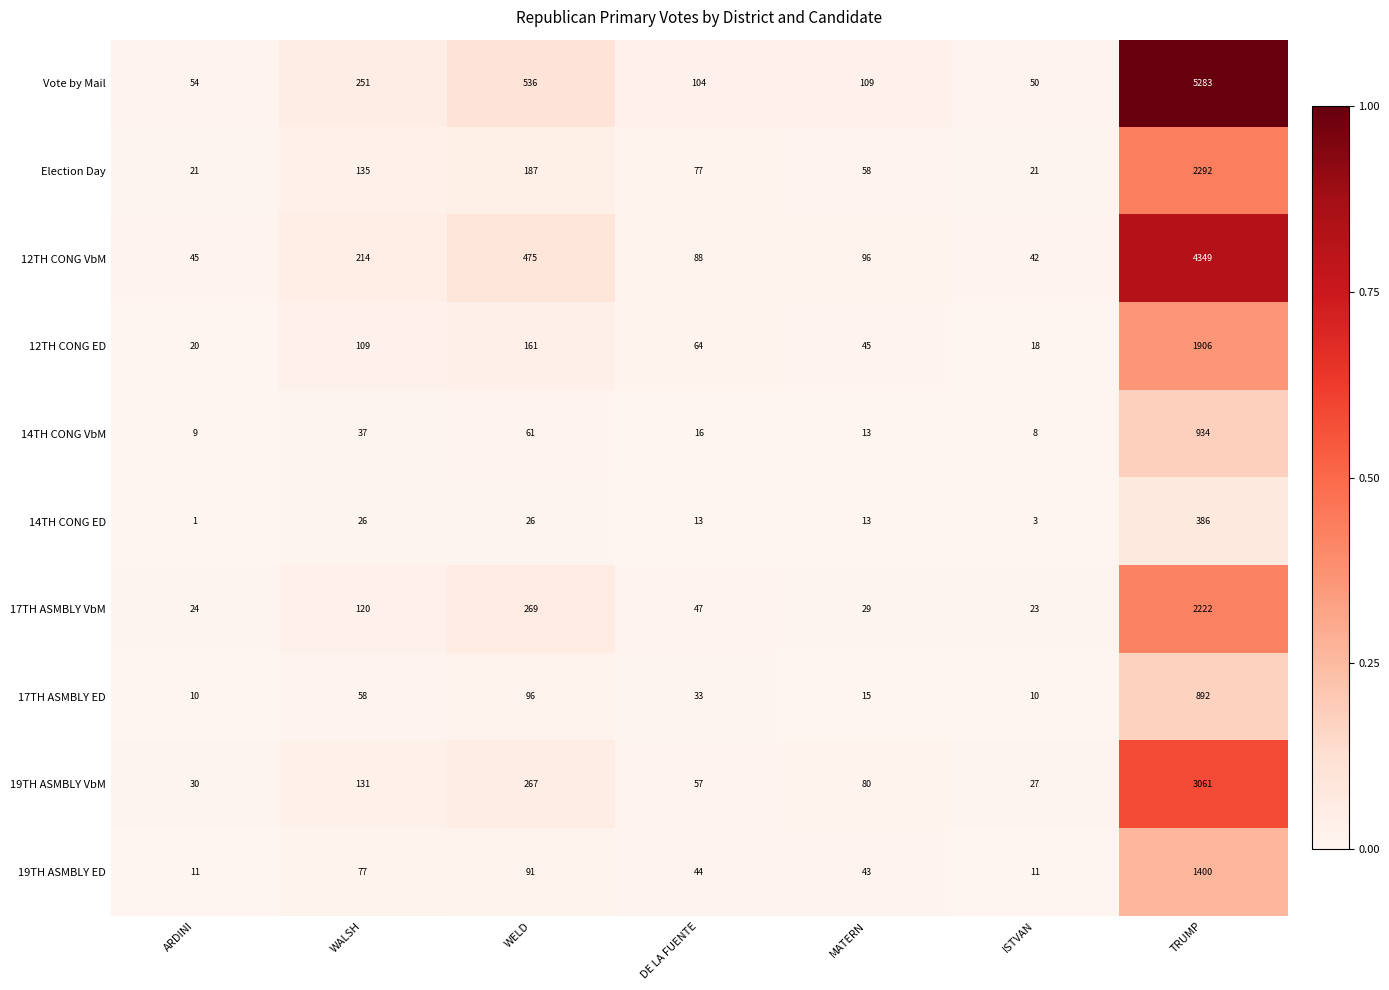

What is the maximum value shown in the chart?

5283